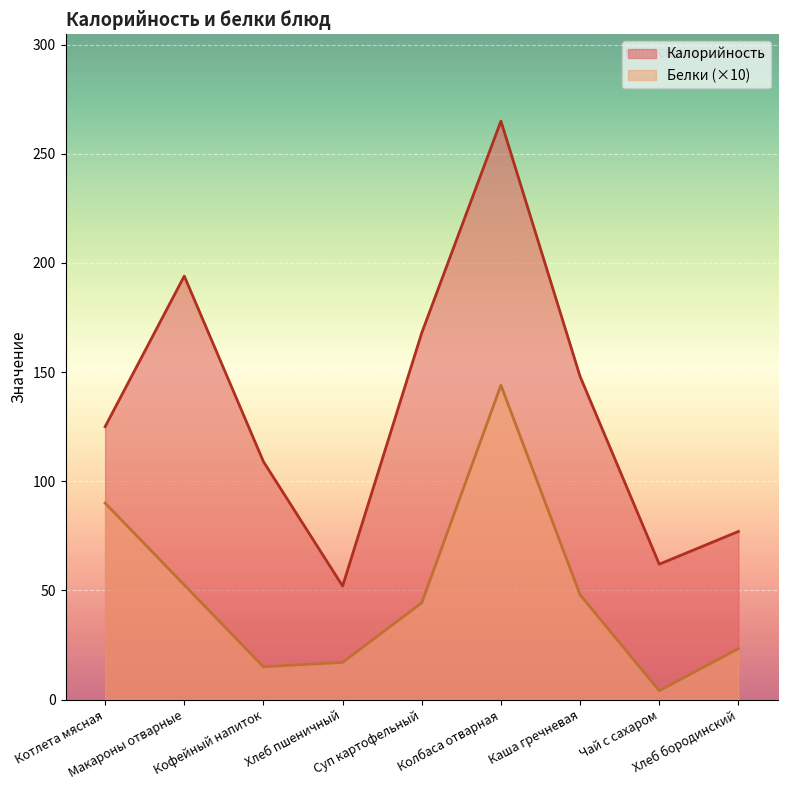

How many data points in Белки are above 44?

5